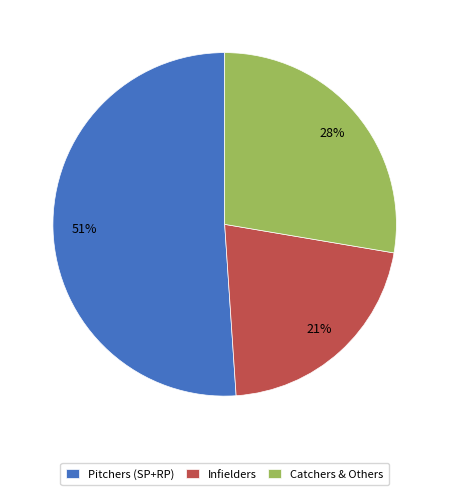

Do Pitchers (SP+RP) and Catchers & Others together represent more than half of the pie?

Yes